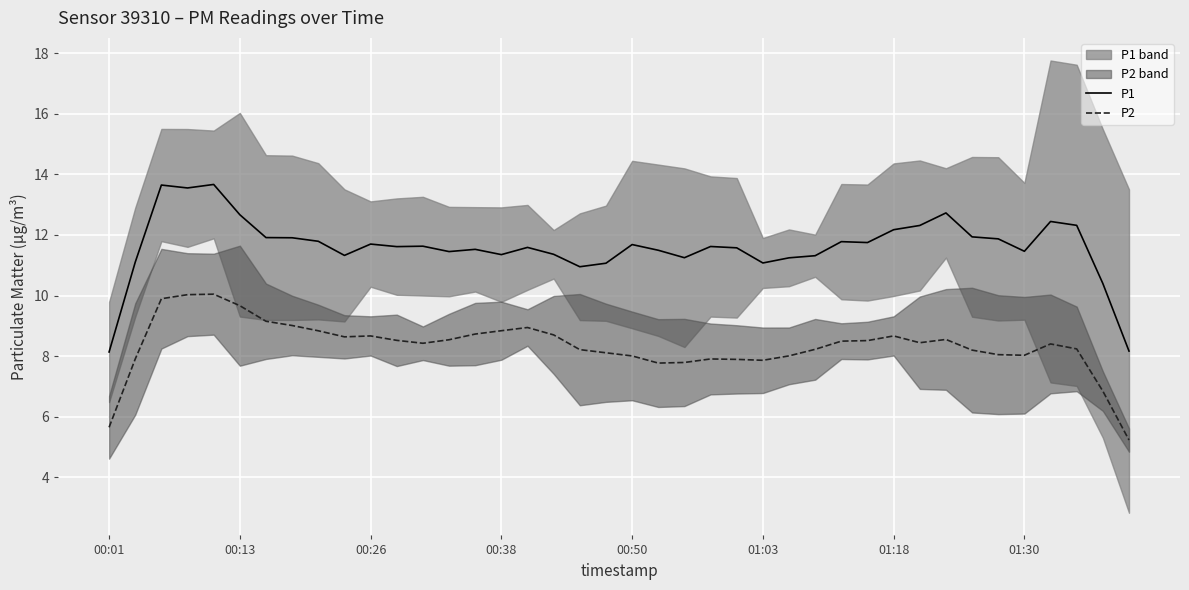

True or false: P2 and P1 cross at least once.

False